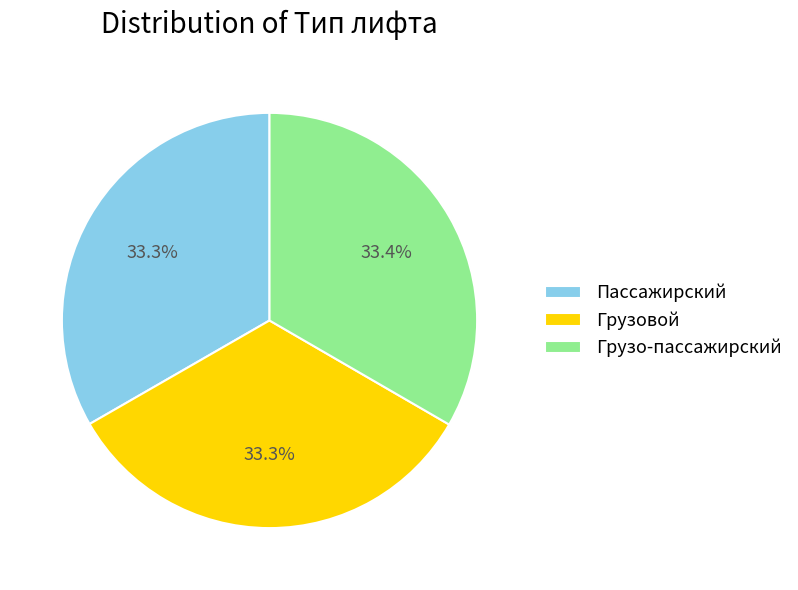

What portion of the pie excludes Грузовой?

66.7%